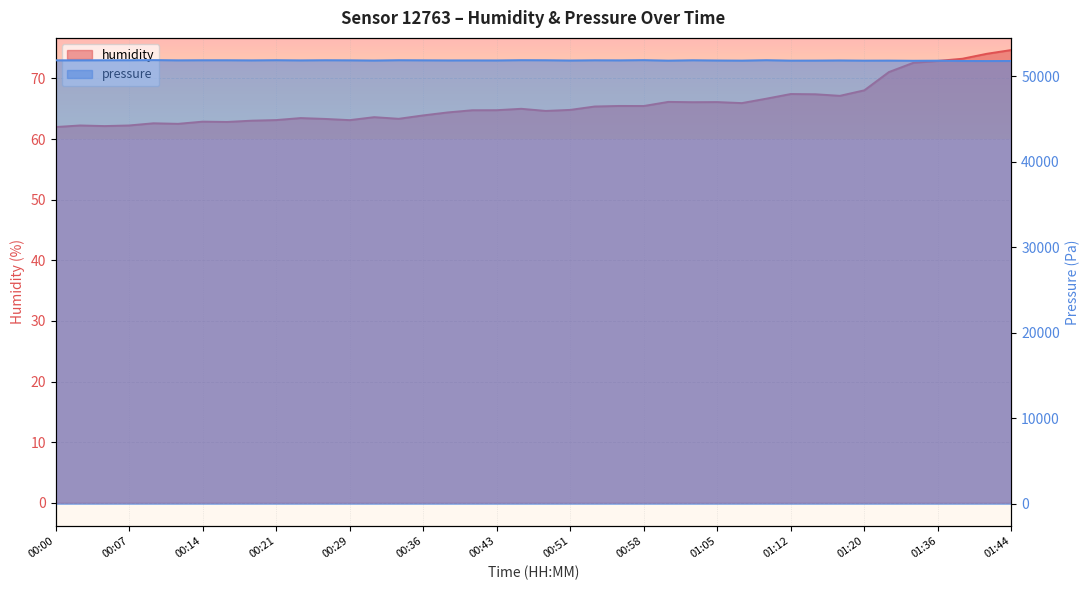

Where is pressure nearest to the value 51855?

01:15